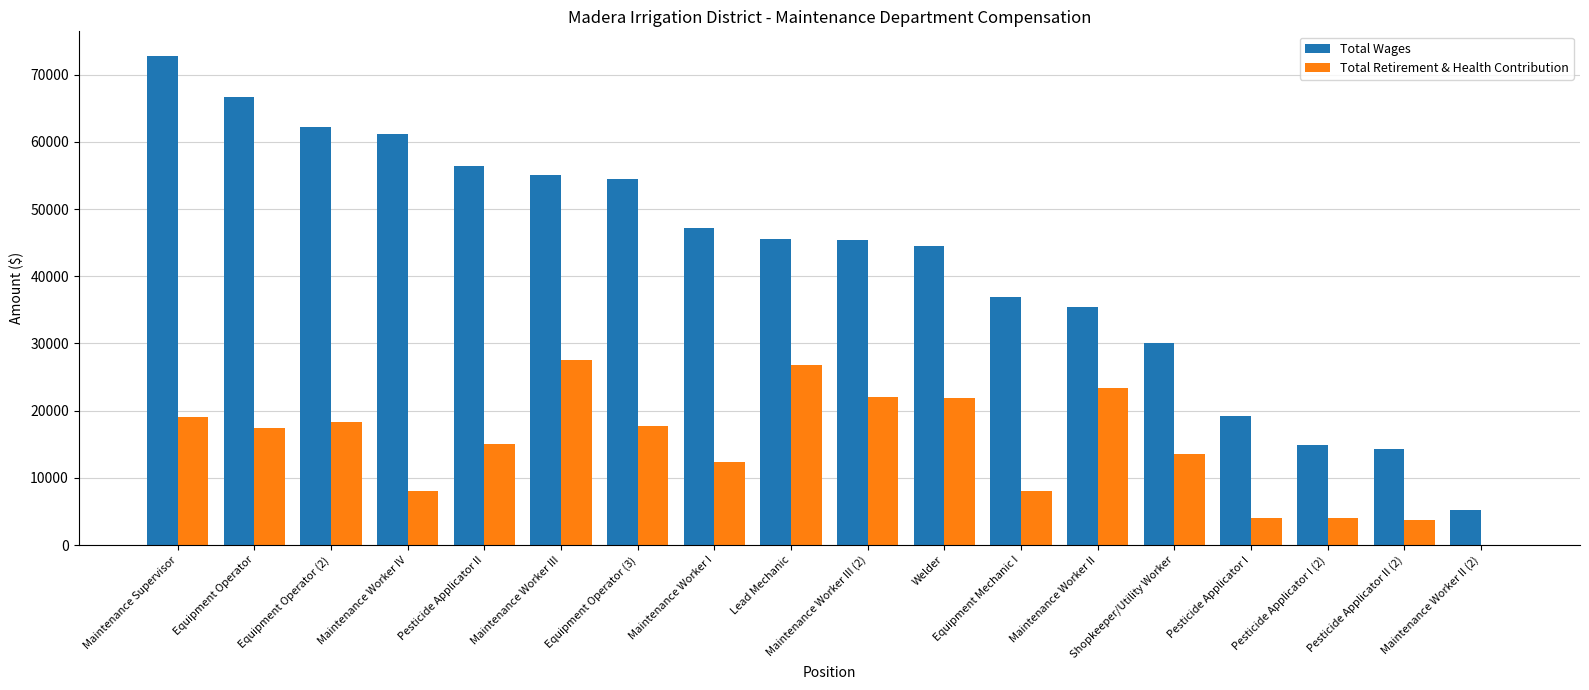

What is the sum of all Total Retirement & Health Contribution values?

263051